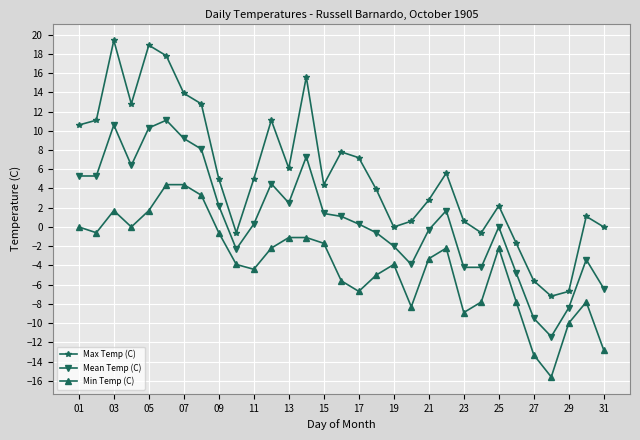

What are all the series names shown in the legend?

Max Temp (C), Mean Temp (C), Min Temp (C)